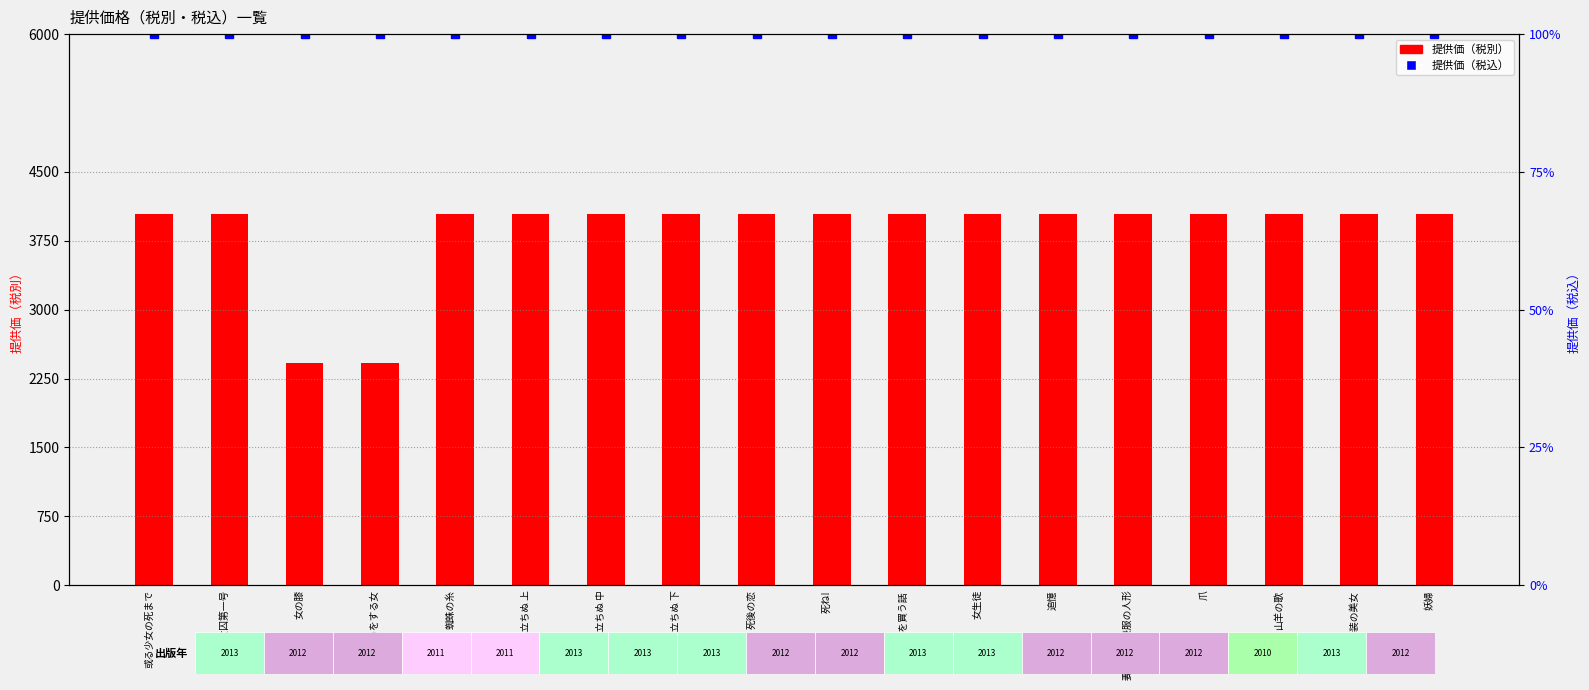

Which series has the largest total across all categories?

提供価（税別）